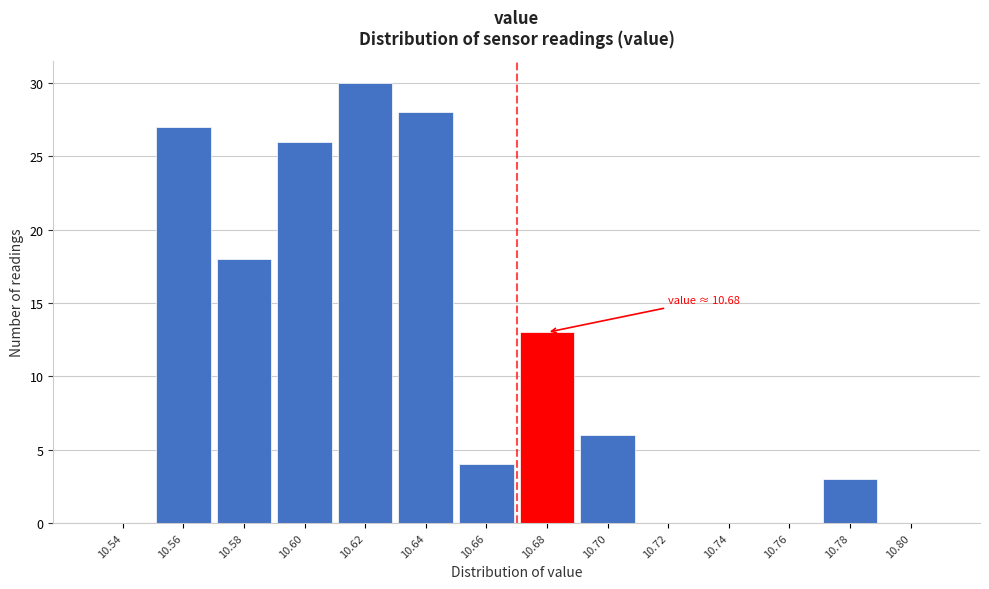

Reading left to right, list all the values displayed in this chart.

10.54=0	10.56=27	10.58=18	10.60=26	10.62=30	10.64=28	10.66=4	10.68=13	10.70=6	10.72=0	10.74=0	10.76=0	10.78=3	10.80=0